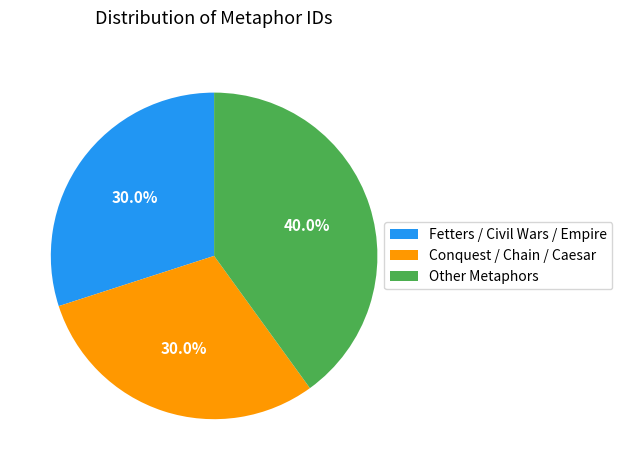

Count the number of slices in the pie.

3